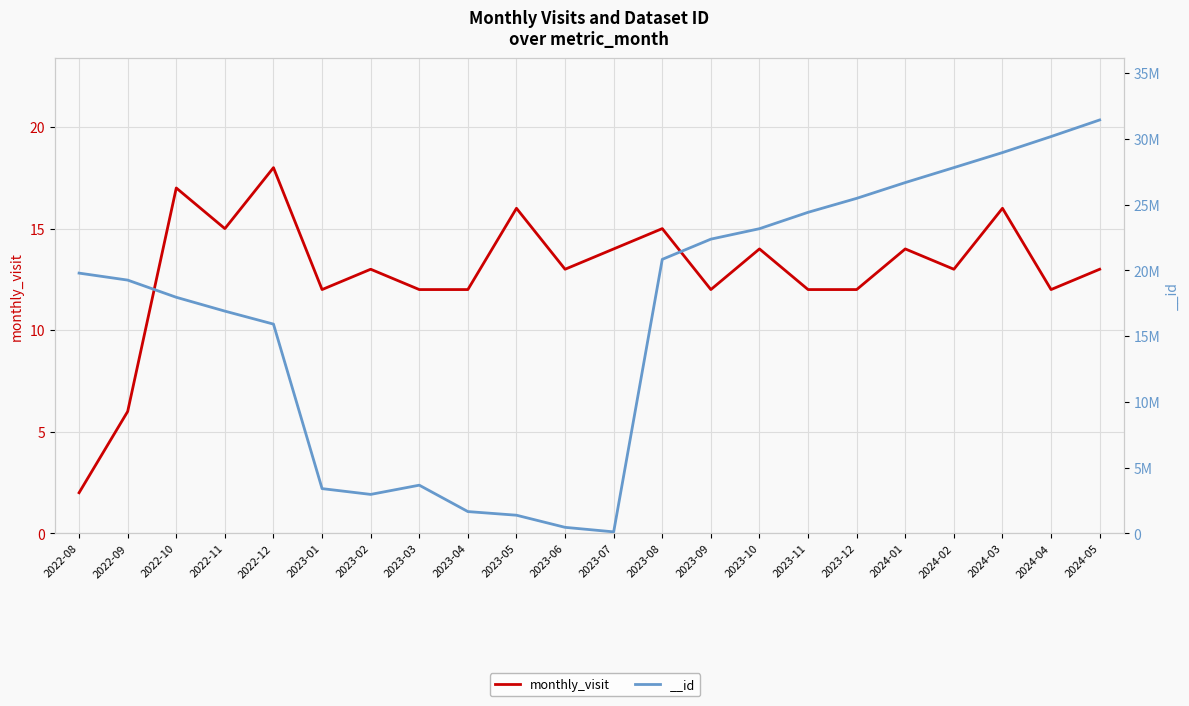

Rank the categories by value from highest to lowest.

2022-12, 2022-10, 2023-05, 2024-03, 2022-11, 2023-08, 2023-07, 2023-10, 2024-01, 2023-02, 2023-06, 2024-02, 2024-05, 2023-01, 2023-03, 2023-04, 2023-09, 2023-11, 2023-12, 2024-04, 2022-09, 2022-08